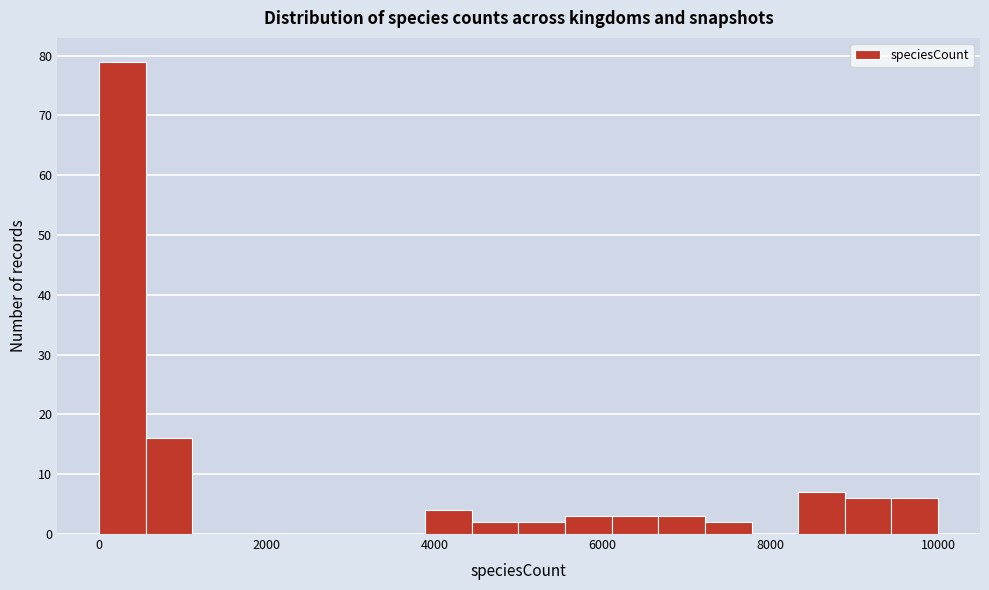

Read against the x-axis, roughly where is the centre of the tallest bar?

200